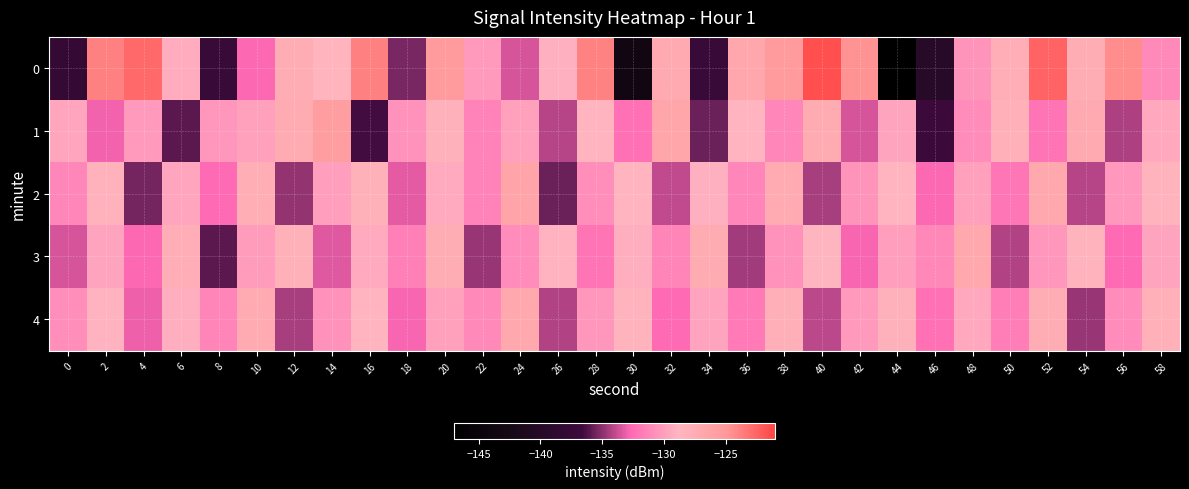

Reading left to right, list all the values displayed in this chart.

0: 0=-137.9	2=-123.8	4=-122.7	6=-129.3	8=-137.4	10=-132.8	12=-127.6	14=-128.6	16=-123.8	18=-135.3	20=-125.4	22=-130.2	24=-133.5	26=-129.1	28=-123.9	30=-143.5	32=-127.2	34=-137.2	36=-126.8	38=-125.3	40=-121.5	42=-124.7	44=-146.8	46=-139.7	48=-130.5	50=-127.8	52=-122.4	54=-127.6	56=-124.4	58=-131.0
1: 0=-129.6	2=-132.9	4=-130.2	6=-136.0	8=-130.4	10=-129.9	12=-127.4	14=-125.7	16=-136.5	18=-130.6	20=-128.3	22=-131.4	24=-129.9	26=-134.1	28=-128.7	30=-132.3	32=-126.8	34=-135.7	36=-128.9	38=-131.2	40=-127.5	42=-133.6	44=-129.7	46=-136.8	48=-130.9	50=-128.0	52=-132.1	54=-127.2	56=-134.3	58=-129.5
2: 0=-131.2	2=-128.3	4=-135.5	6=-129.6	8=-132.7	10=-127.8	12=-134.9	14=-130.0	16=-128.1	18=-133.2	20=-129.3	22=-131.4	24=-126.6	26=-135.7	28=-130.8	30=-128.9	32=-134.0	34=-129.1	36=-131.2	38=-127.3	40=-134.4	42=-130.5	44=-128.7	46=-132.8	48=-129.9	50=-132.0	52=-127.1	54=-134.2	56=-130.3	58=-128.4
3: 0=-133.5	2=-129.6	4=-132.8	6=-127.9	8=-136.0	10=-130.1	12=-128.2	14=-133.3	16=-129.4	18=-131.5	20=-127.6	22=-134.7	24=-130.9	26=-129.0	28=-132.1	30=-129.2	32=-131.3	34=-127.4	36=-134.5	38=-130.6	40=-128.7	42=-132.8	44=-130.0	46=-131.1	48=-127.2	50=-134.3	52=-130.4	54=-128.5	56=-132.6	58=-129.7
4: 0=-130.8	2=-128.9	4=-133.1	6=-129.2	8=-131.3	10=-127.4	12=-134.5	14=-130.6	16=-128.7	18=-132.8	20=-129.9	22=-131.0	24=-127.2	26=-134.3	28=-130.4	30=-128.5	32=-132.6	34=-129.7	36=-131.8	38=-127.9	40=-134.0	42=-130.1	44=-128.3	46=-132.4	48=-129.5	50=-131.6	52=-127.7	54=-134.8	56=-130.9	58=-128.0